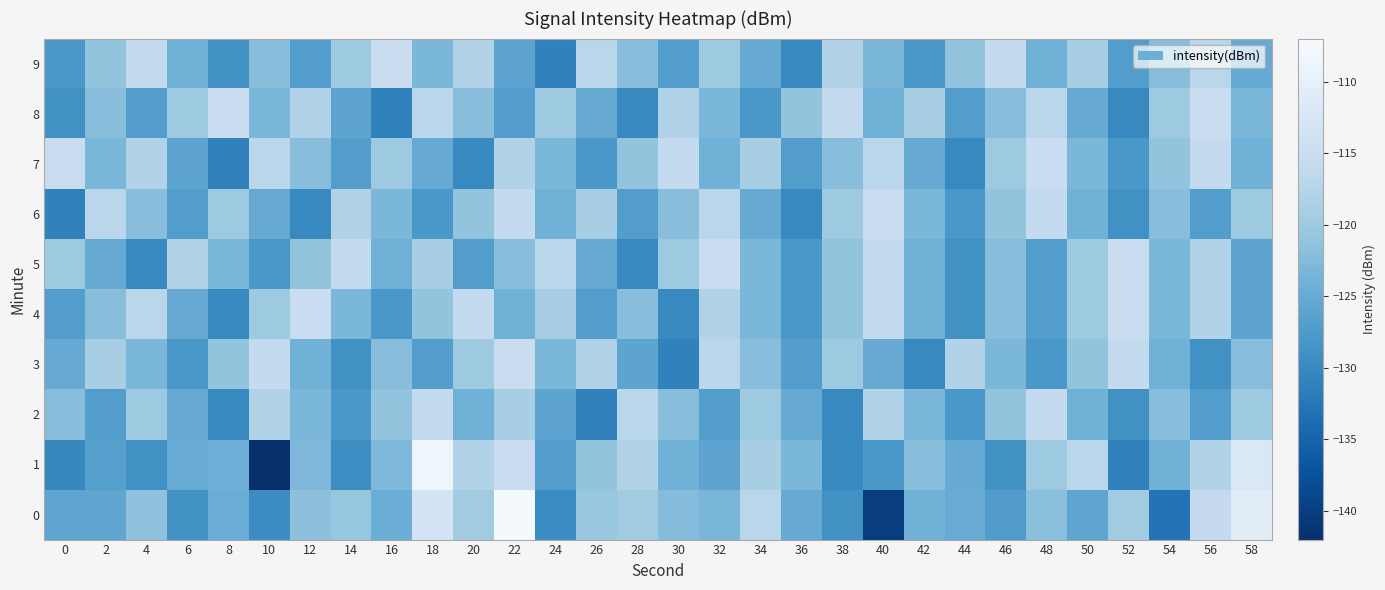

Between 26 and 34, which is larger?

34